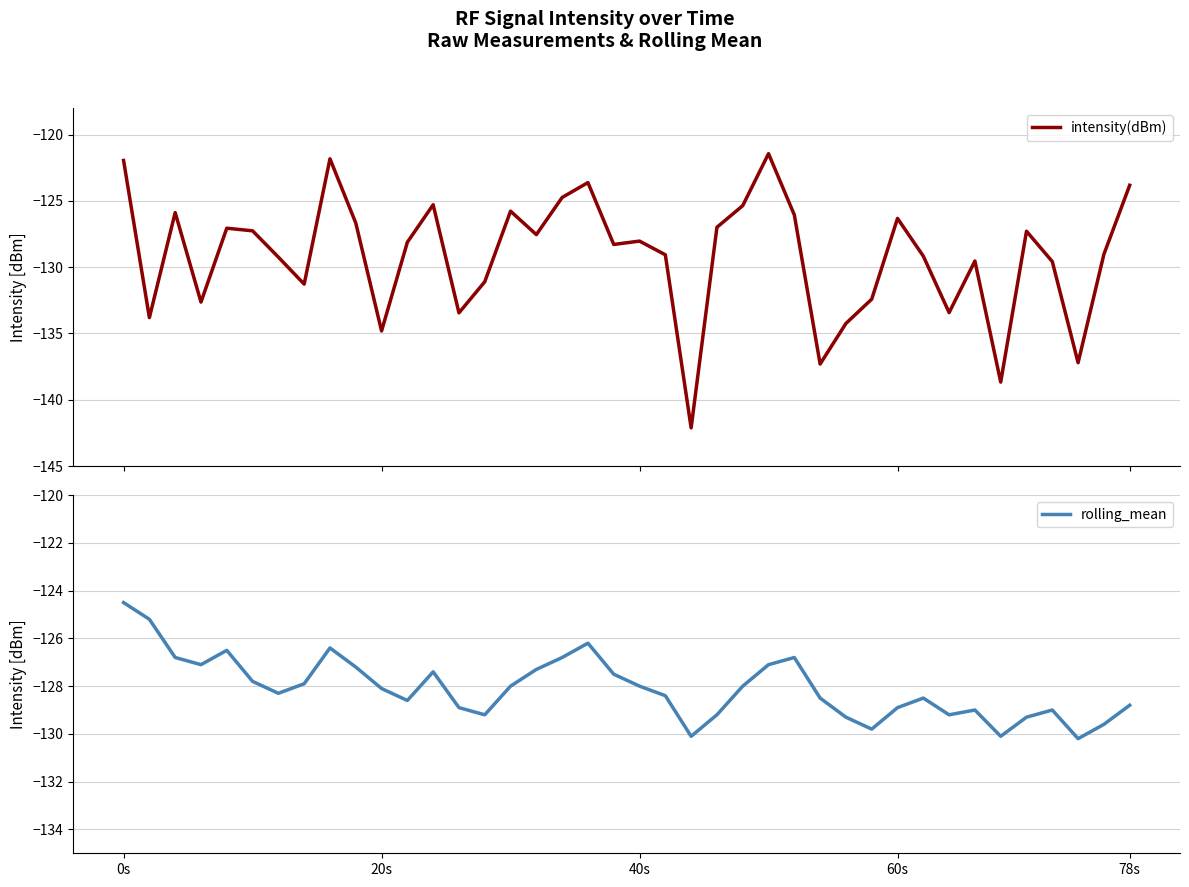

The rolling_mean series shows -126.4 at 8. True or false?

True